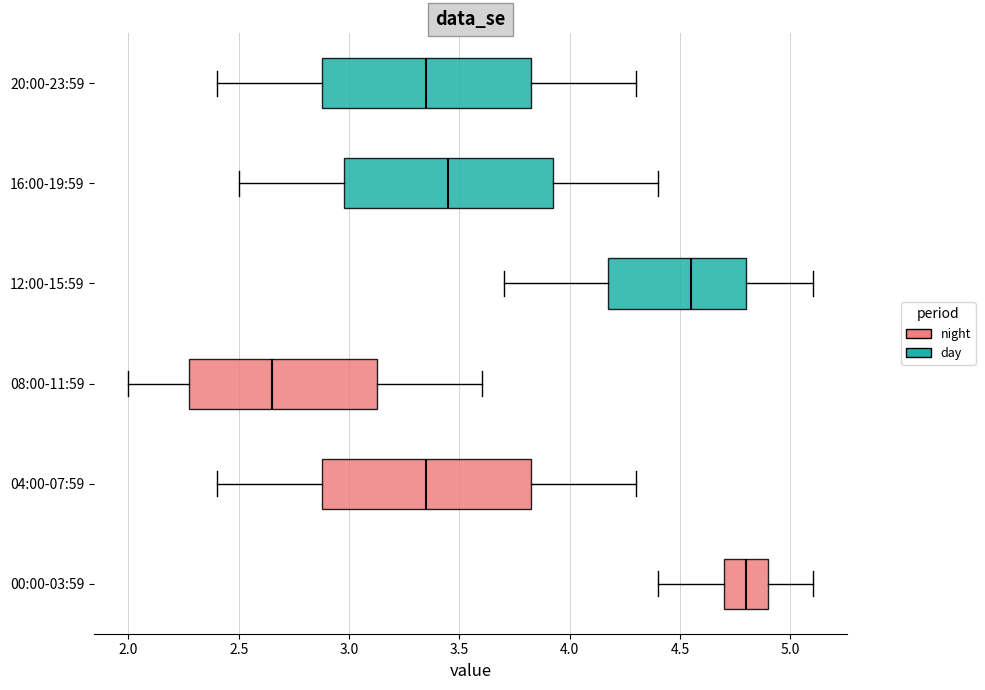

Reading bottom to top, transcribe this box plot: for each box, give where its median line is, the range the box spans, and where its two whiskers end, as read against the x-axis. The values are not printed on the chart, so give them approximately, as read against the axis.

00:00-03:59: median 4.80, box 4.70 to 4.90, whiskers 4.40 to 5.10
04:00-07:59: median 3.35, box 2.90 to 3.85, whiskers 2.40 to 4.30
08:00-11:59: median 2.65, box 2.30 to 3.15, whiskers 2.00 to 3.60
12:00-15:59: median 4.55, box 4.20 to 4.80, whiskers 3.70 to 5.10
16:00-19:59: median 3.45, box 3.00 to 3.95, whiskers 2.50 to 4.40
20:00-23:59: median 3.35, box 2.90 to 3.85, whiskers 2.40 to 4.30